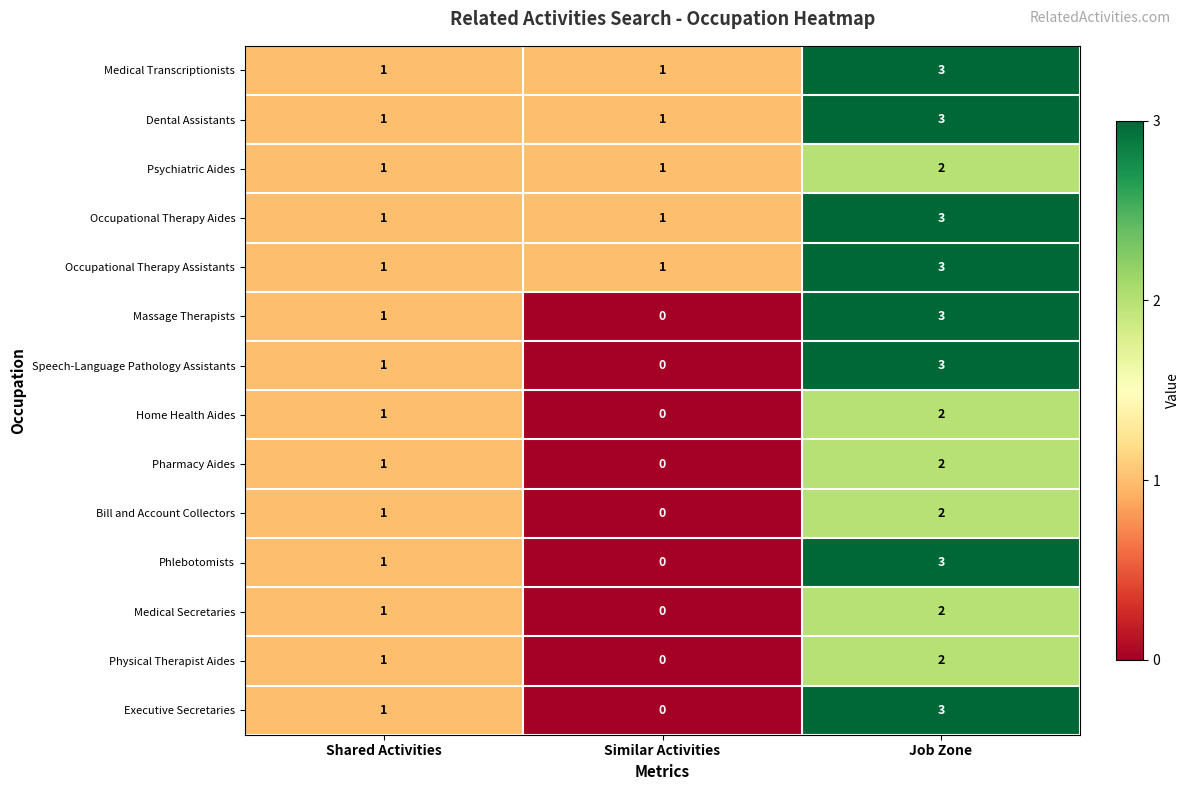

At which category is the sum across all series the highest?

Job Zone